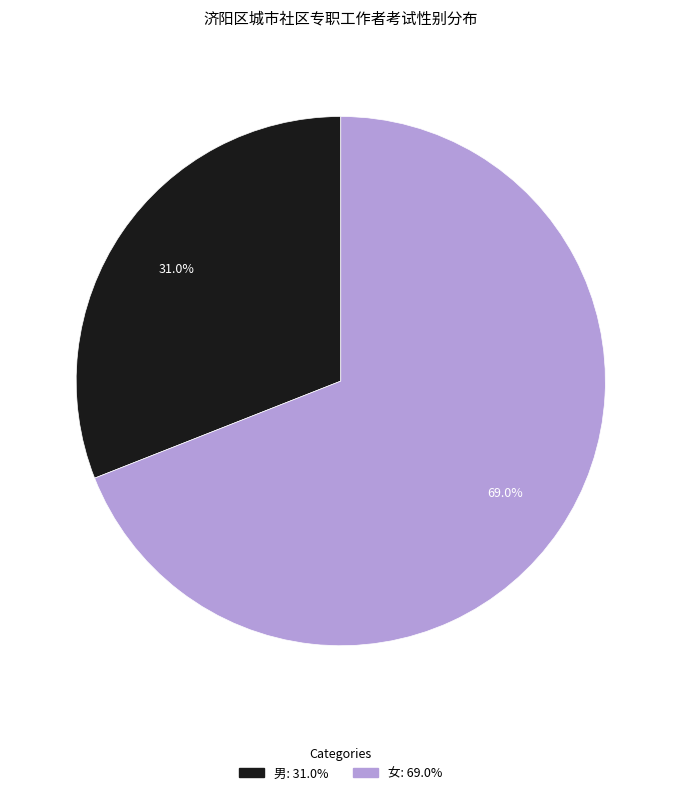

To the nearest percent, what percentage of the pie is 男?

31%